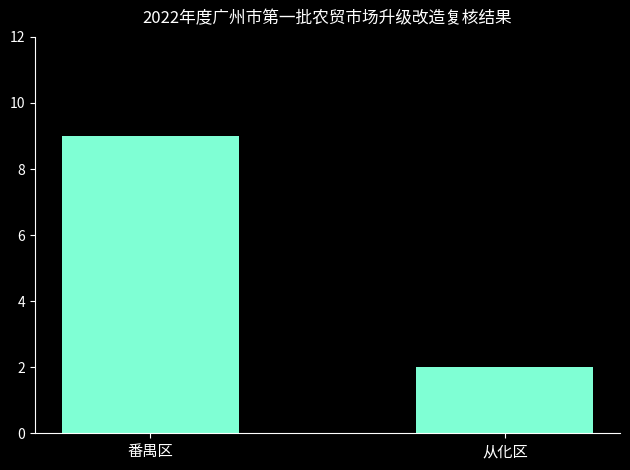

What is the minimum value shown in the chart?

2